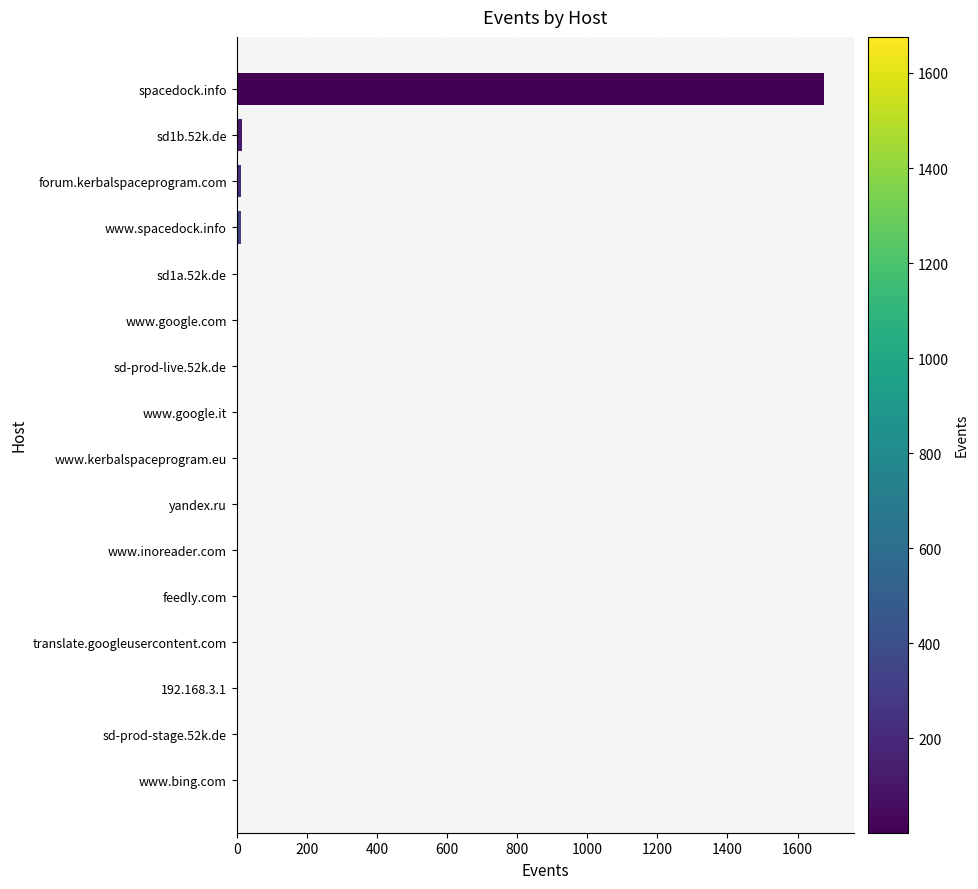

What is the maximum value shown in the chart?

1676